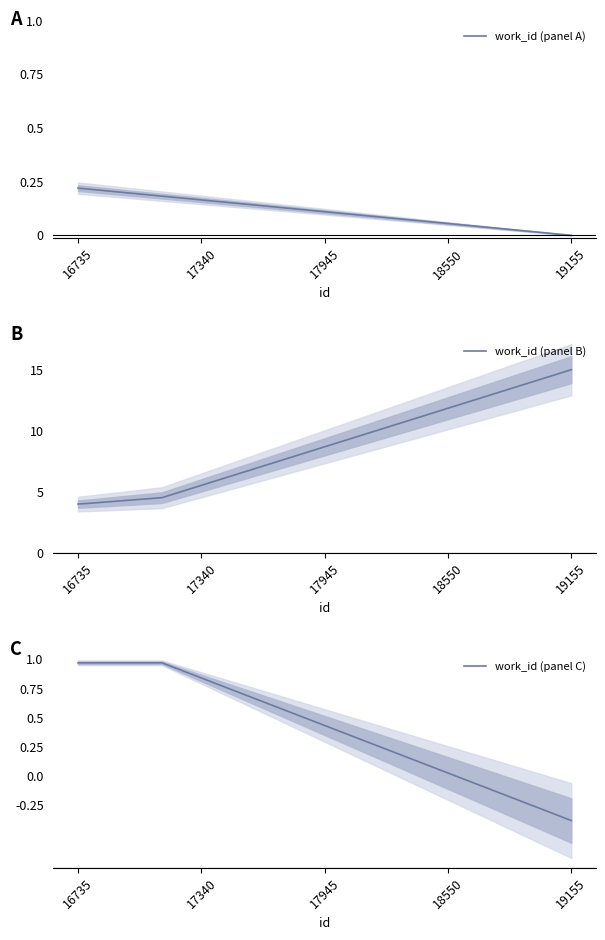

What is the minimum value for work_id (panel B)?

4.0